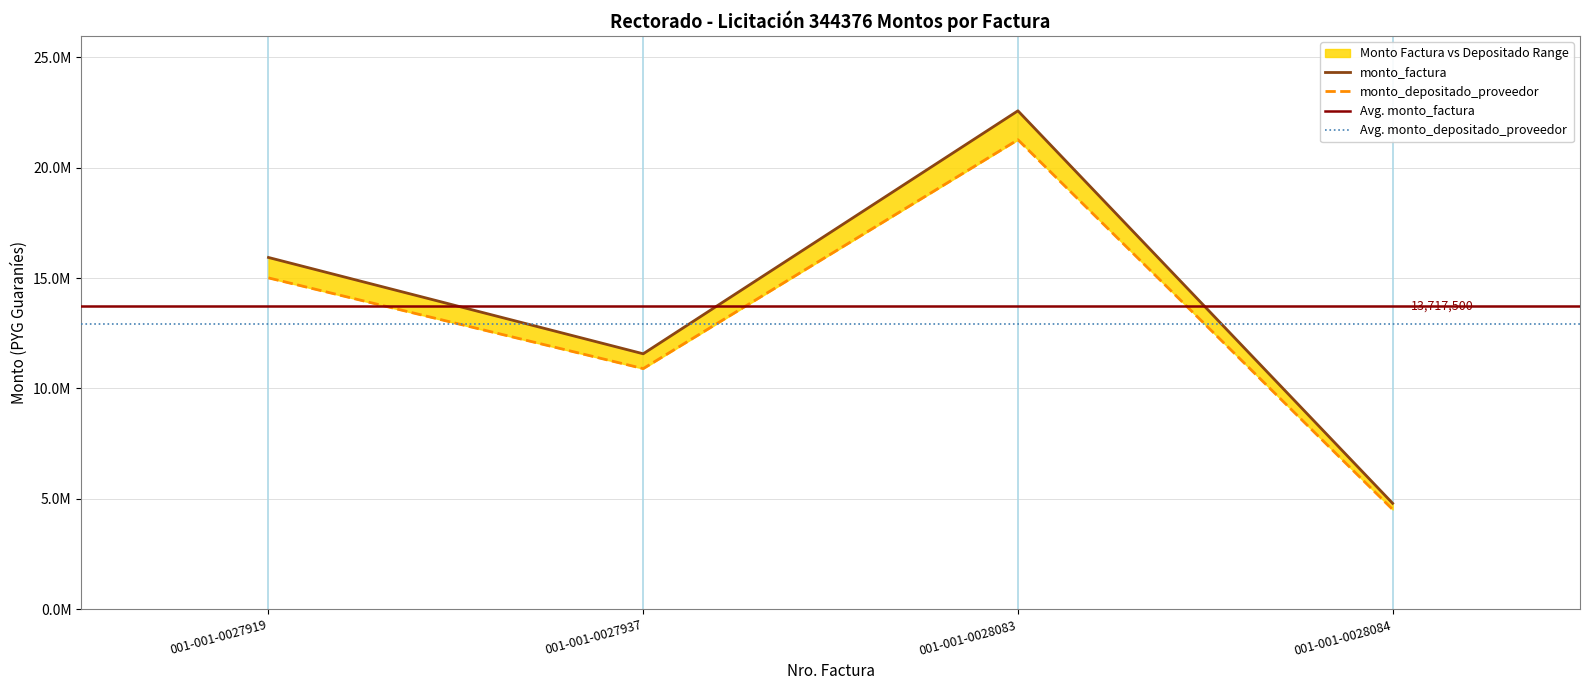

Reading right to left, list all the values displayed in this chart.

monto_factura: 001-001-0028084=4800000	001-001-0028083=22570000	001-001-0027937=11570000	001-001-0027919=15930000
monto_depositado_proveedor: 001-001-0028084=4521251	001-001-0028083=21259299	001-001-0027937=10898099	001-001-0027919=15004901